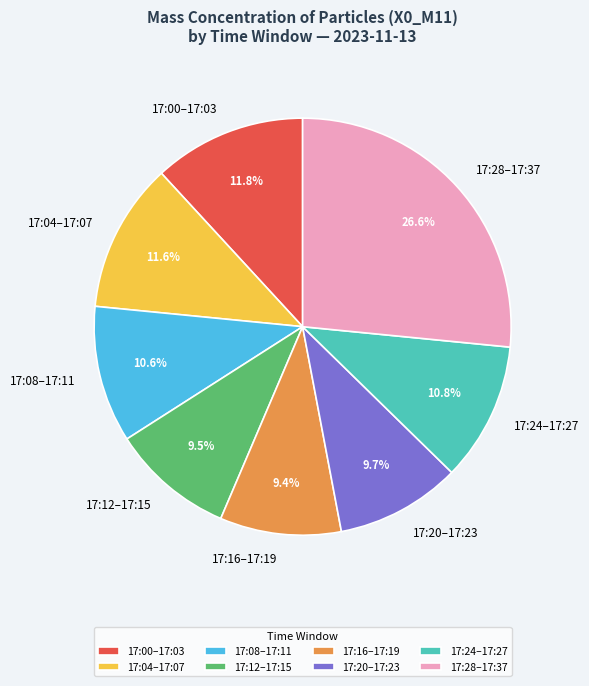

What is the largest slice in the pie chart?

17:28–17:37